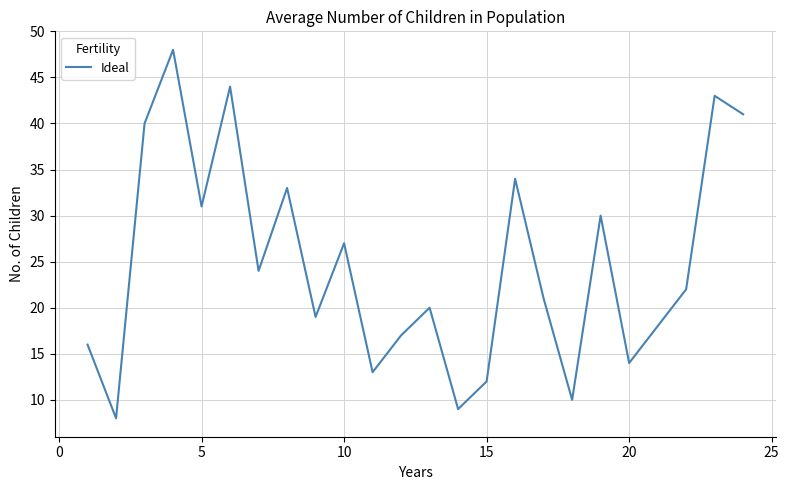

Reading right to left, transcribe all the data shown in this chart.

41	43	22	18	14	30	10	21	34	12	9	20	17	13	27	19	33	24	44	31	48	40	8	16